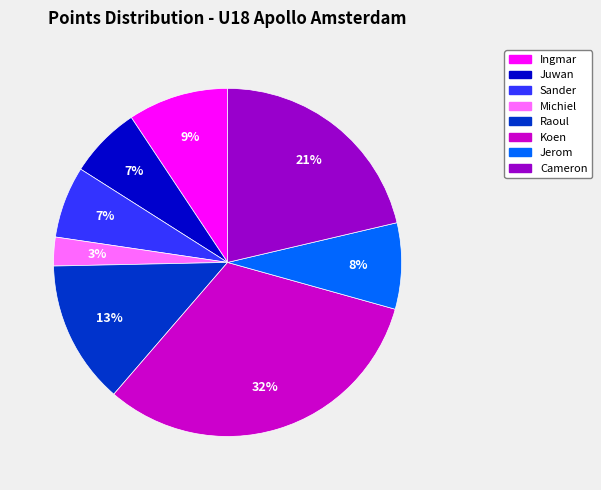

To the nearest percent, what is the difference between the largest and smallest slice percentages?

29%